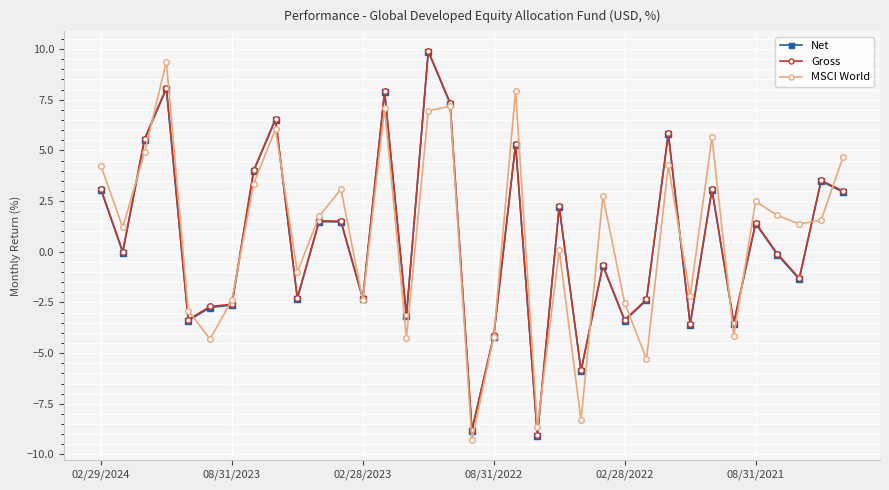

What is the maximum value for MSCI World?

9.4